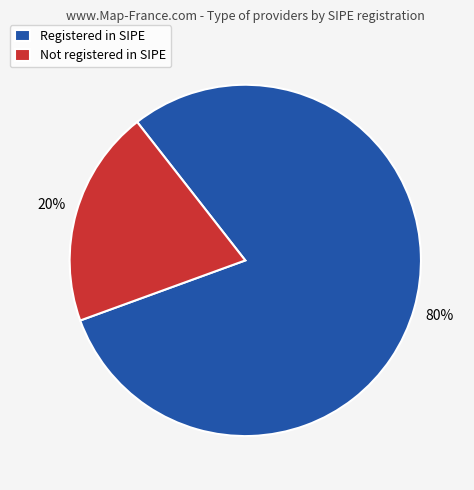

Combined, do Not registered in SIPE and Registered in SIPE account for over 50%?

Yes